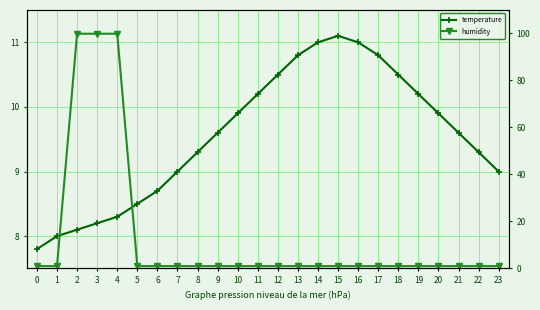

The temperature series shows 15.2 at 5. True or false?

False